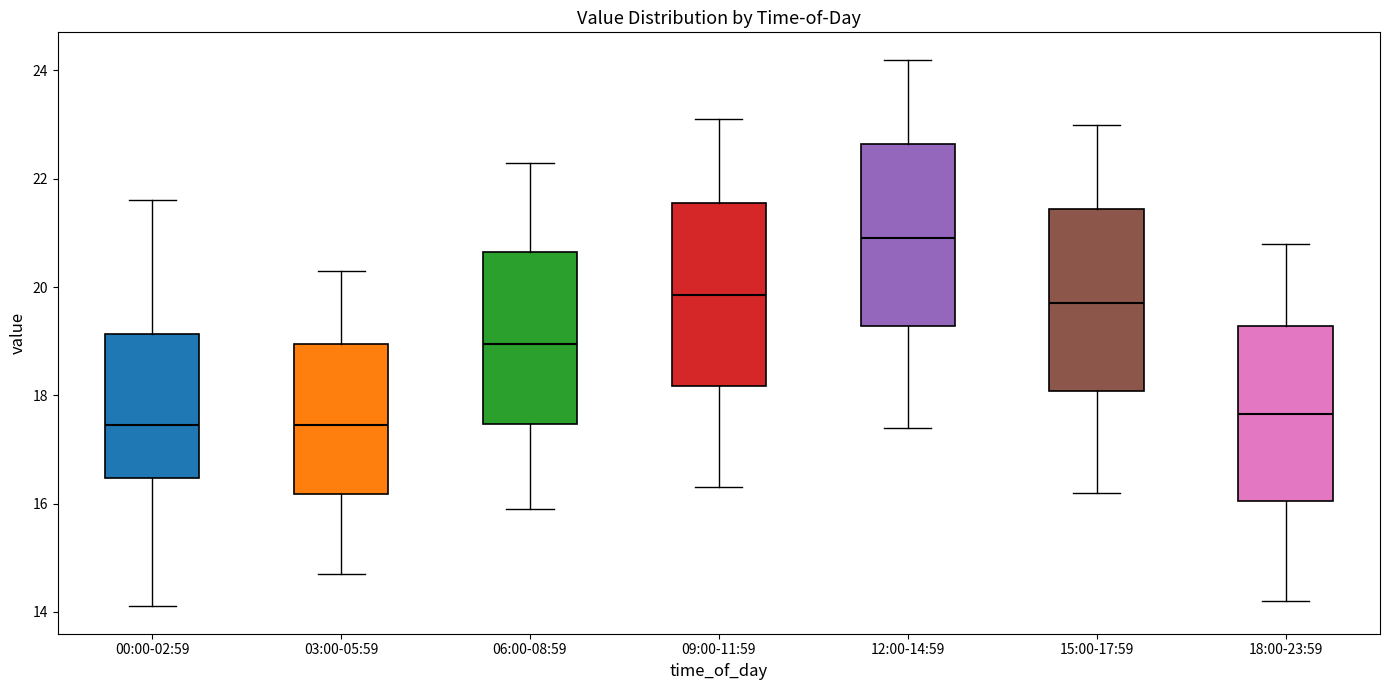

Where does the upper whisker of the box for 15:00-17:59 end on the y-axis? The values are not printed on the chart, so give them approximately, as read against the axis.

23.0